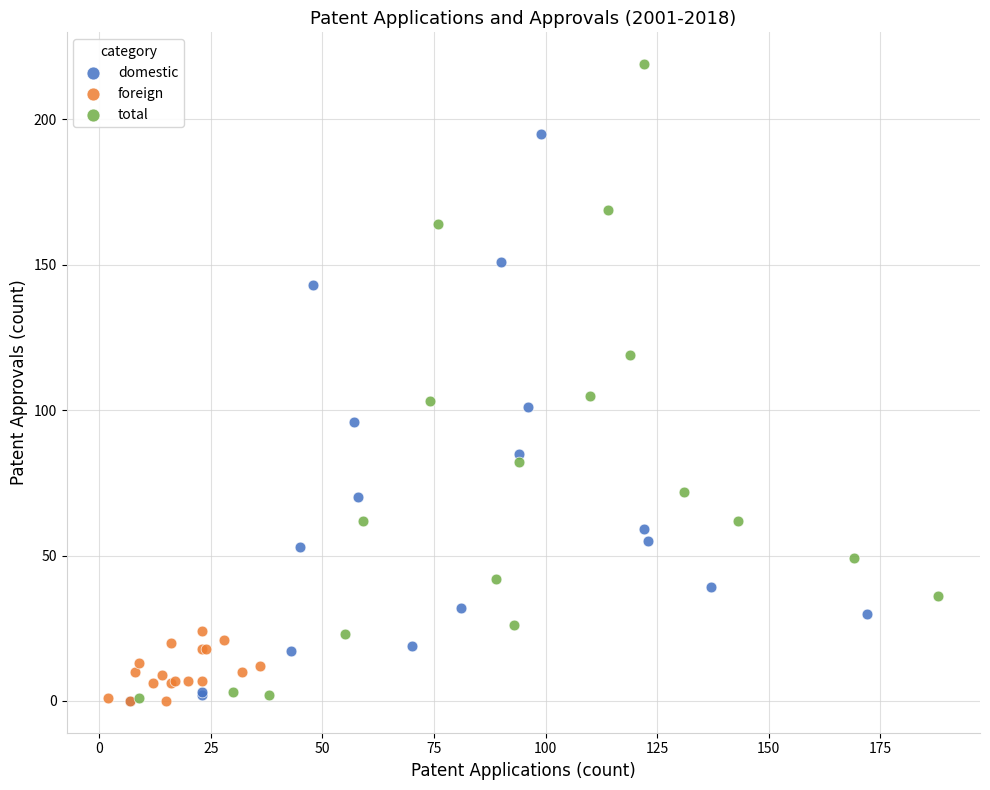

Which series has the largest Y range (max minus min)?

total